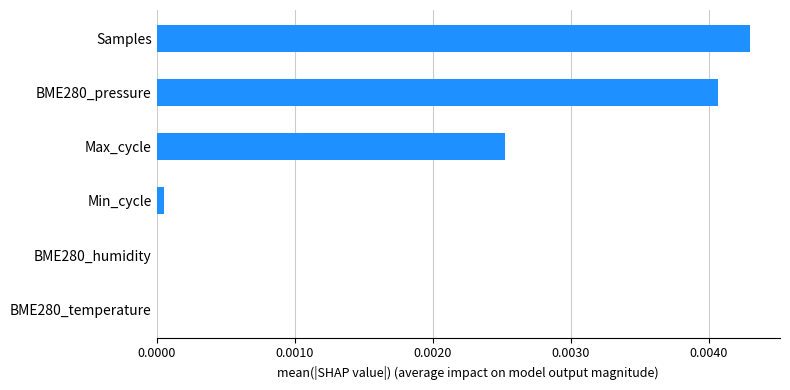

Between BME280_temperature and Samples, which is larger?

Samples